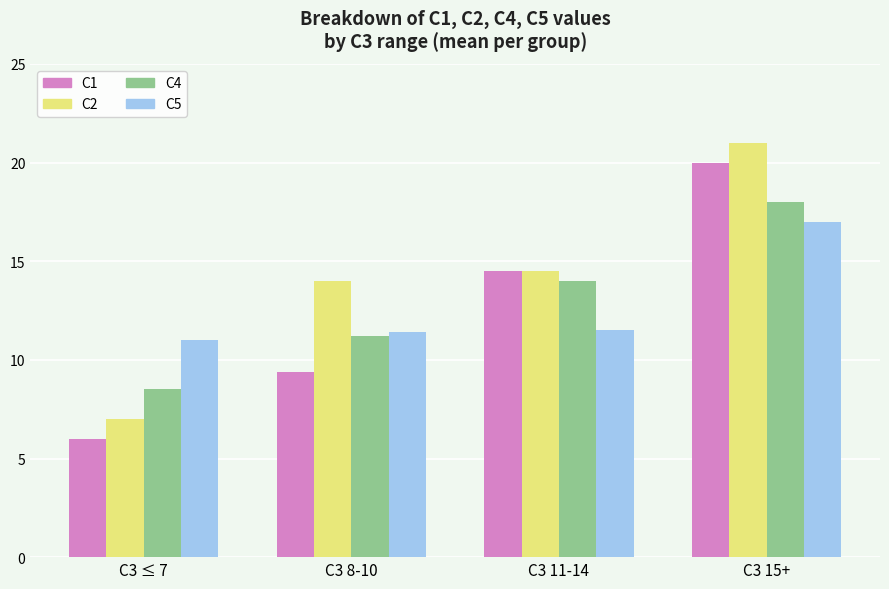

What is the sum of all C2 values?

56.5